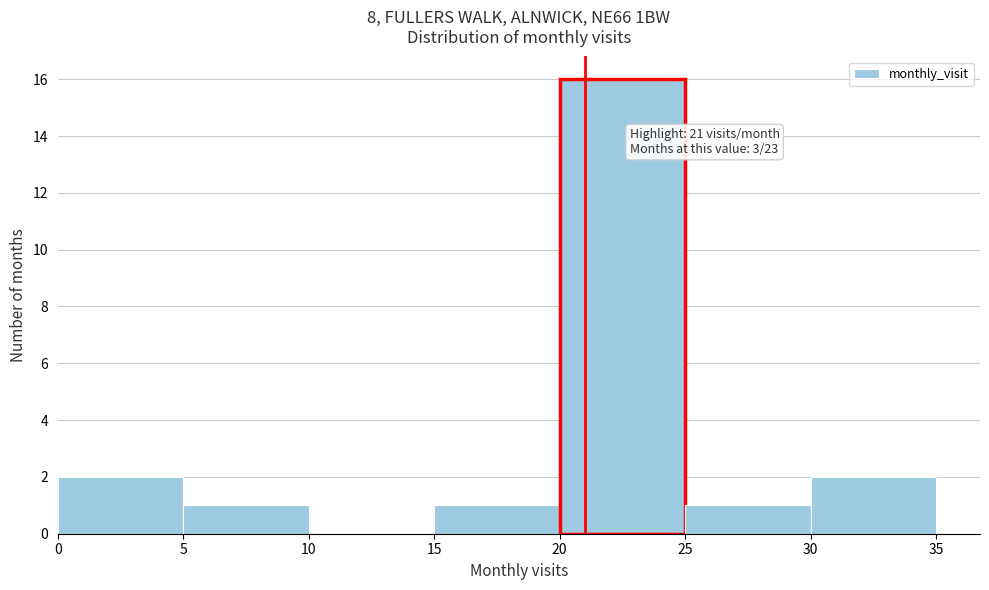

Which range on the x-axis has the tallest bar?

20 to 25